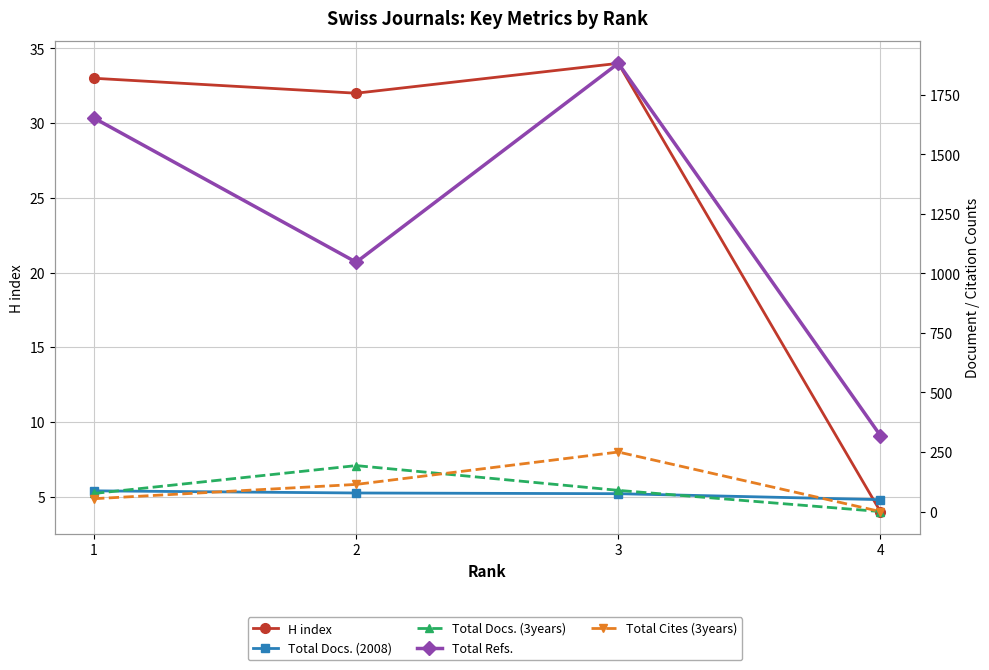

List the labels in order of Total Docs. (2008) value, largest first.

1, 2, 3, 4